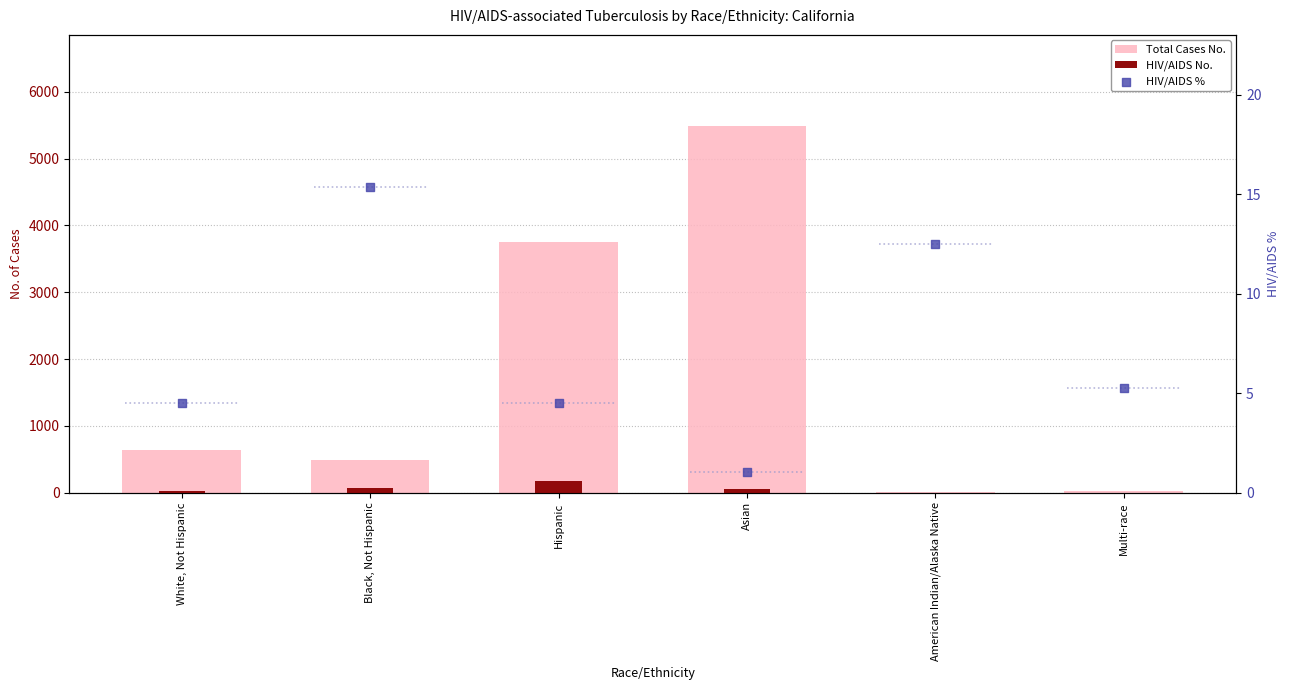

At how many categories does at least one series exceed 3787?

1